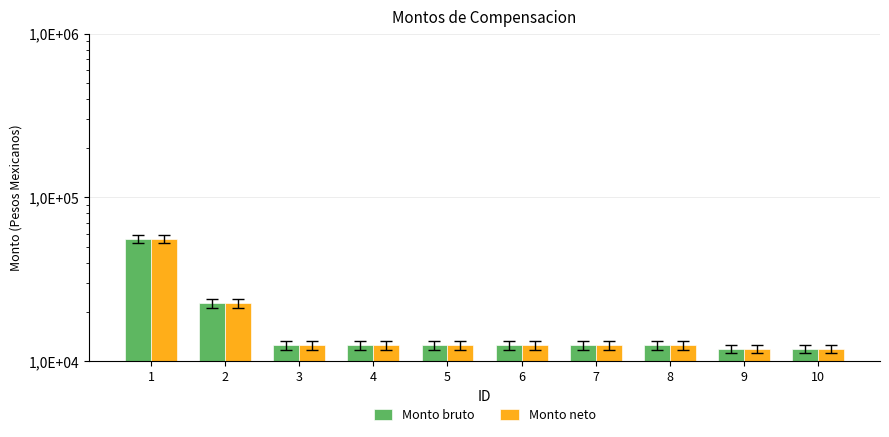

What is the value of the Monto bruto bar at the 2nd from the left?

22545.2